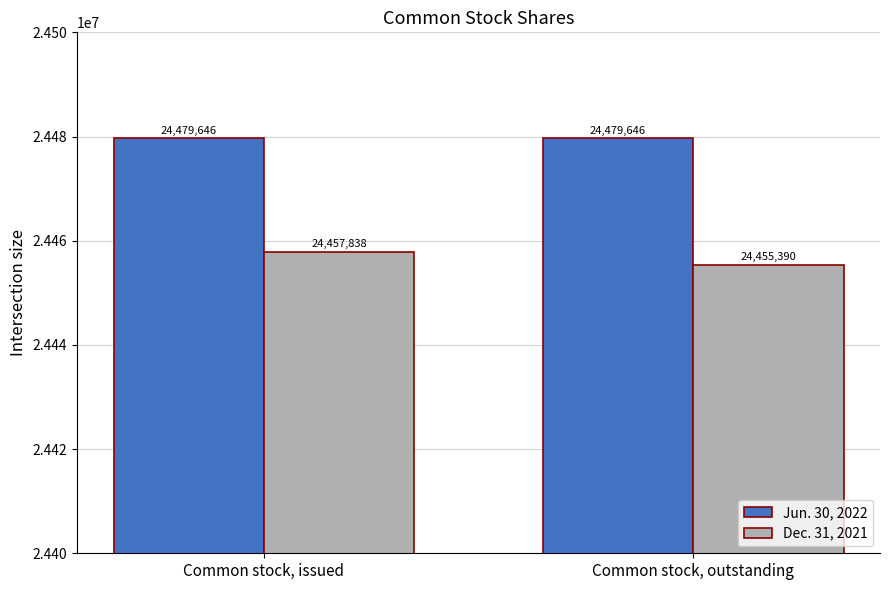

What is the minimum value for Dec. 31, 2021?

24455390